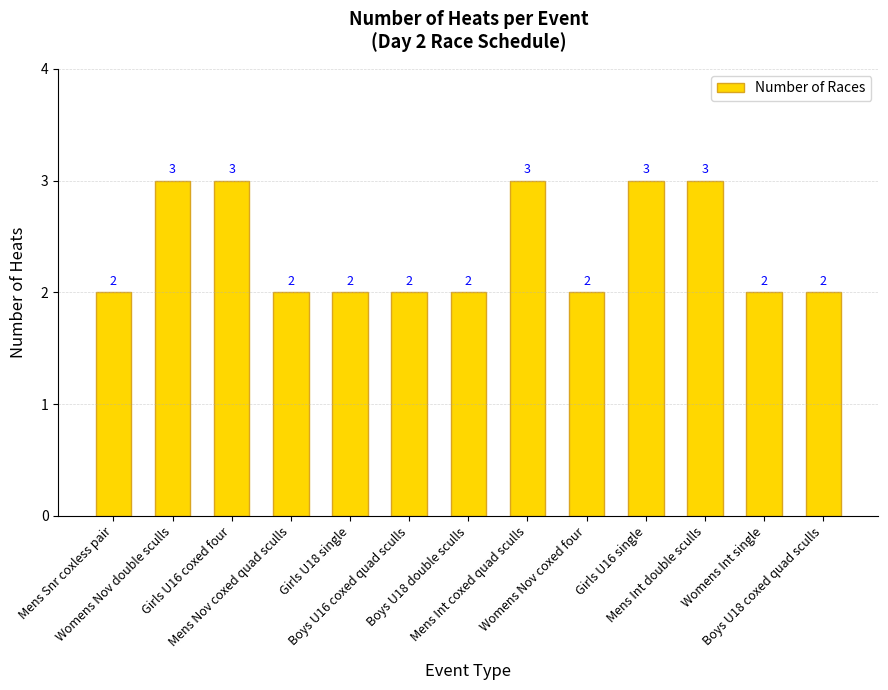

Approximately how many times larger is the value at Boys U18 coxed quad sculls compared to Mens Nov coxed quad sculls?

1.0